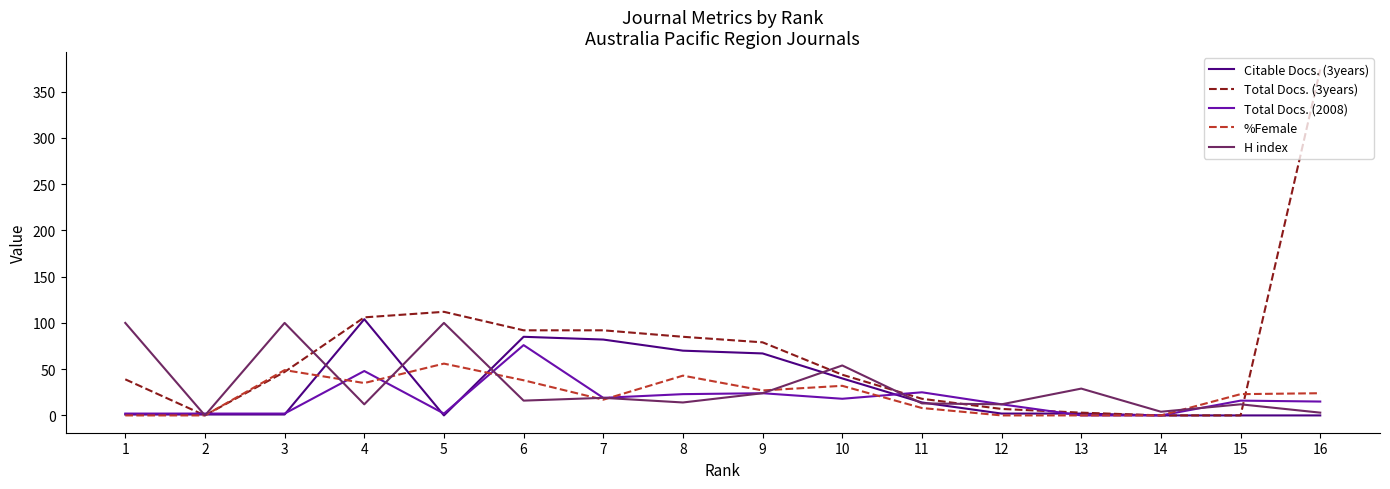

At how many categories does at least one series exceed 241?

1